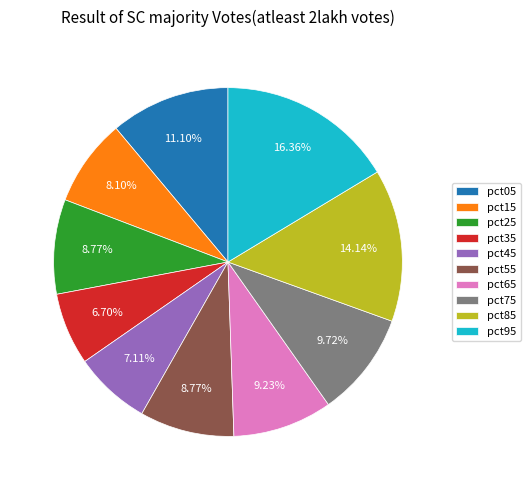

Is pct45 the majority of the pie?

No